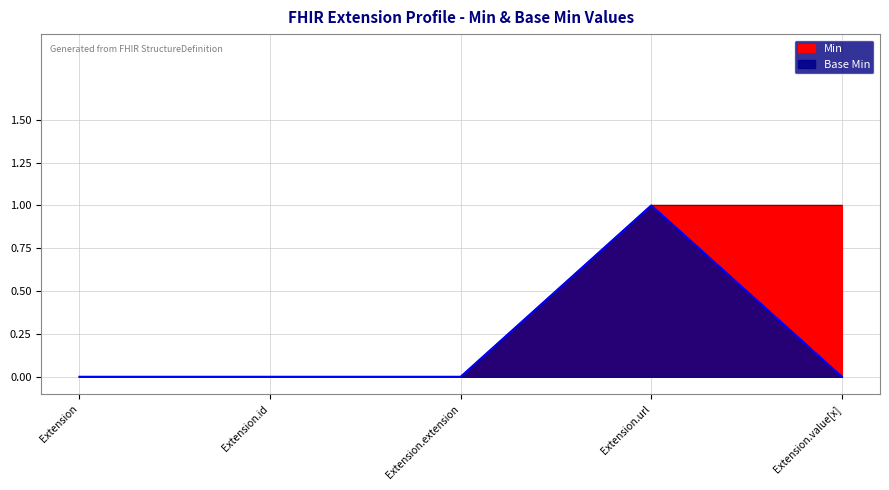

What is the label of the 5th point from the left?

Extension.value[x]